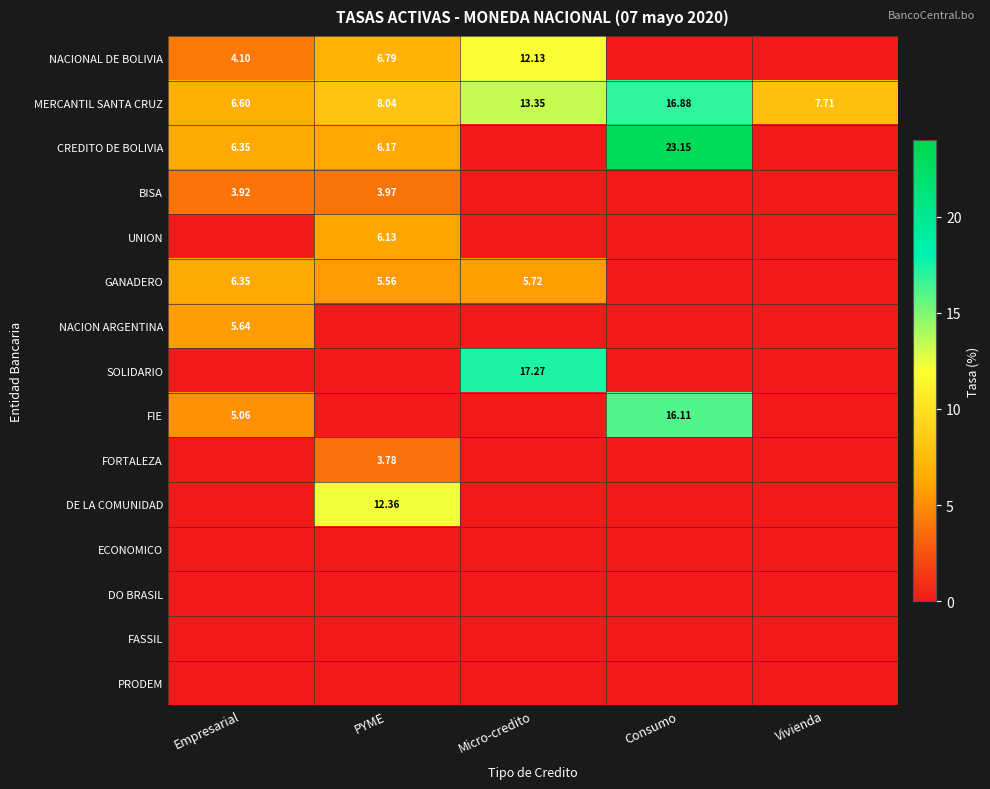

Is the value of DE LA COMUNIDAD at PYME greater than the value of FIE at Empresarial?

Yes